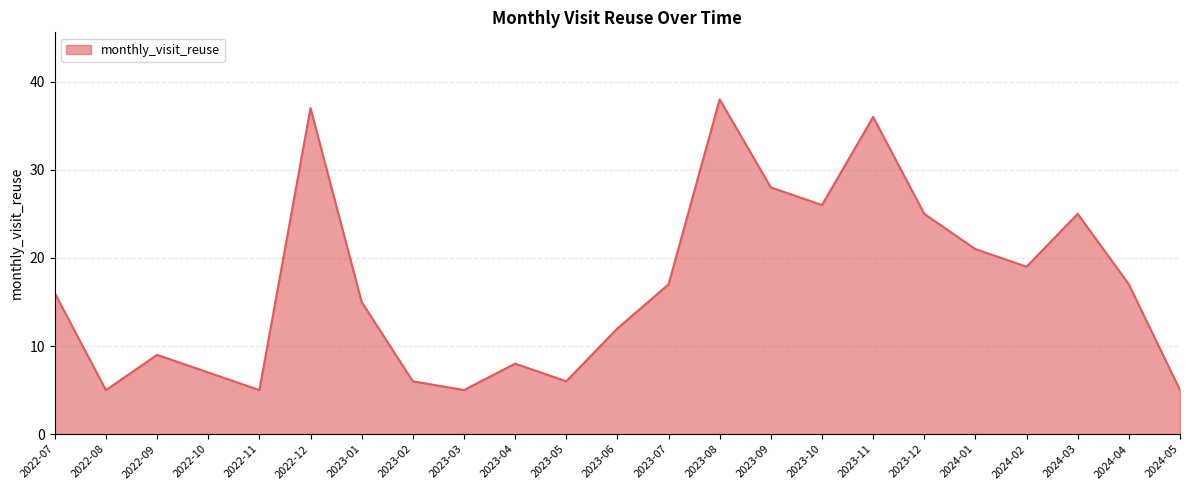

What position from the right is 2023-10?

8